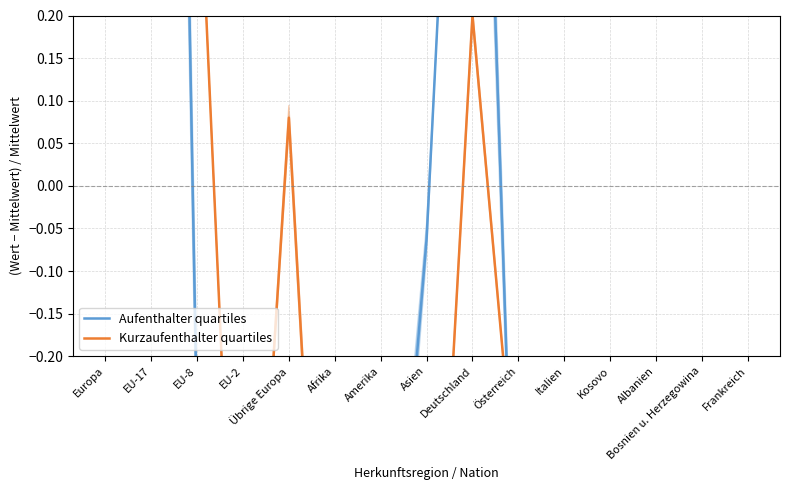

How many data points in Kurzaufenthalter quartiles are above 0?

5